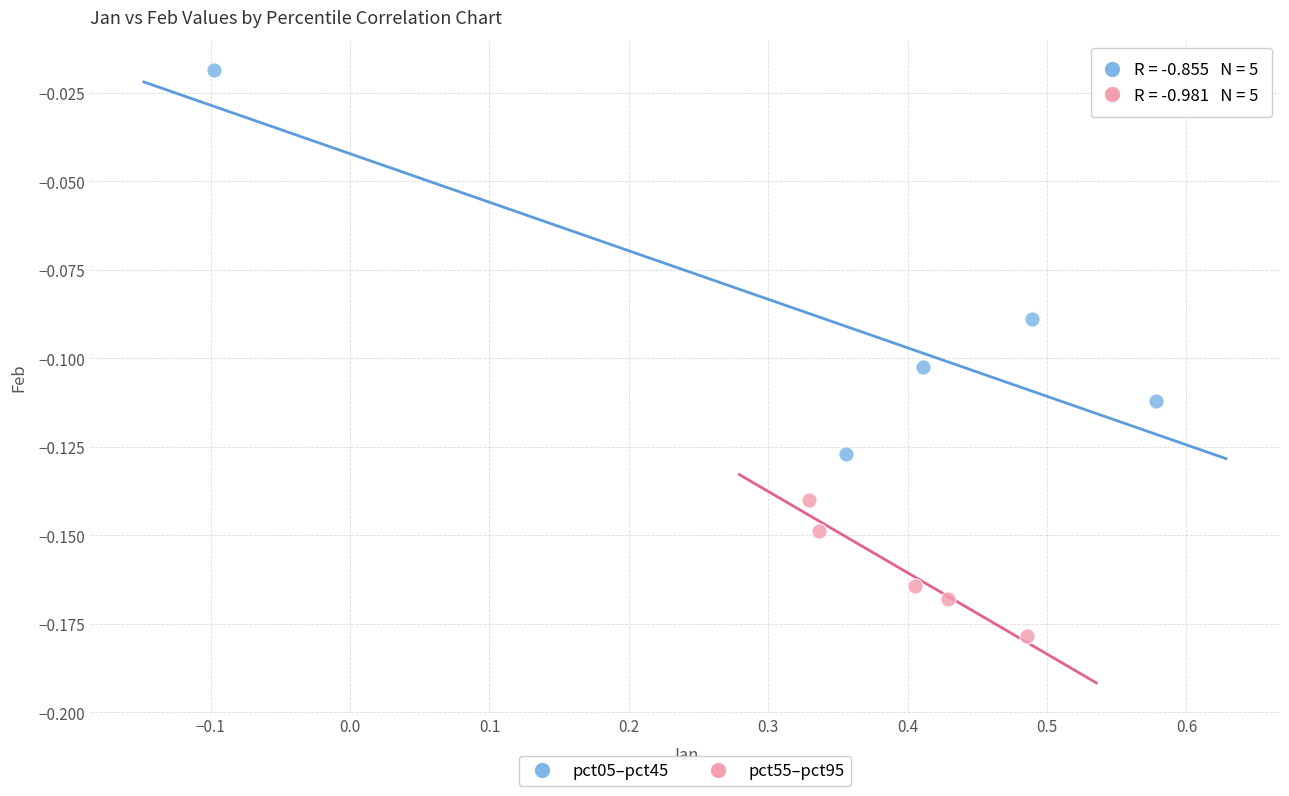

Which series has the largest Y range (max minus min)?

pct05–pct45